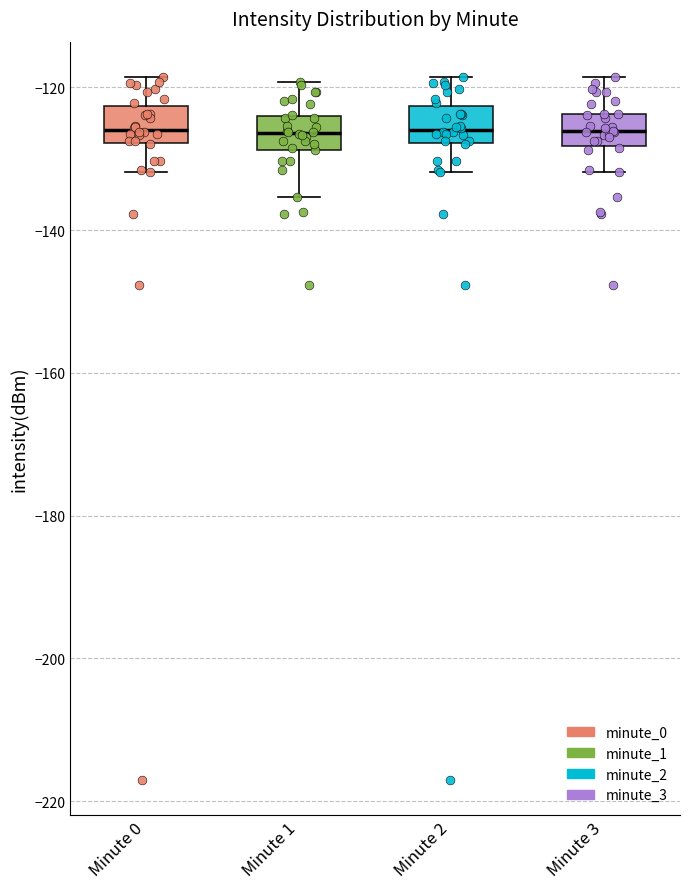

Reading left to right, transcribe this box plot: for each box, give where its median line is, the range the box spans, and where its two whiskers end, as read against the y-axis. The values are not printed on the chart, so give them approximately, as read against the axis.

Minute 0: median -126, box -128 to -122, whiskers -132 to -118
Minute 1: median -126, box -128 to -124, whiskers -136 to -120
Minute 2: median -126, box -128 to -122, whiskers -132 to -118
Minute 3: median -126, box -128 to -124, whiskers -132 to -118